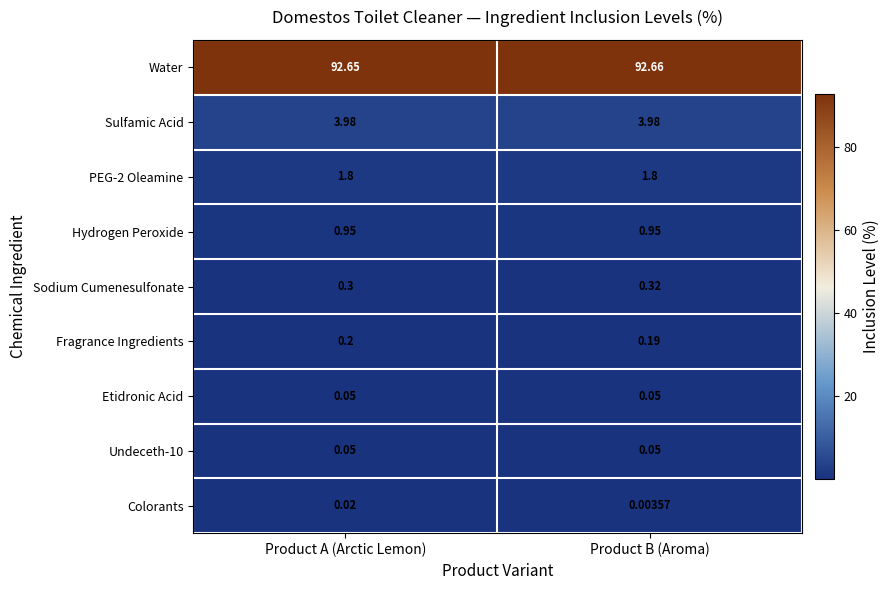

Which series changed the most between Product A (Arctic Lemon) and Product B (Aroma)?

Sodium Cumenesulfonate